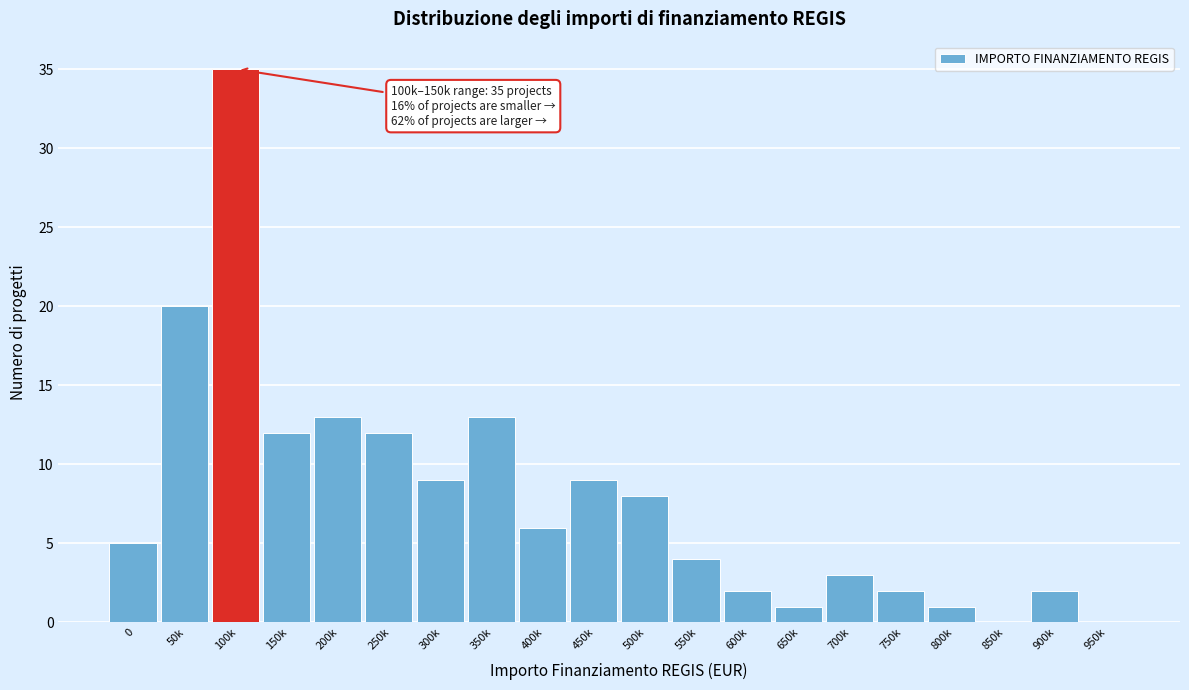

Reading left to right, what are all the values shown in this chart?

0=5	50k=20	100k=35	150k=12	200k=13	250k=12	300k=9	350k=13	400k=6	450k=9	500k=8	550k=4	600k=2	650k=1	700k=3	750k=2	800k=1	850k=0	900k=2	950k=0